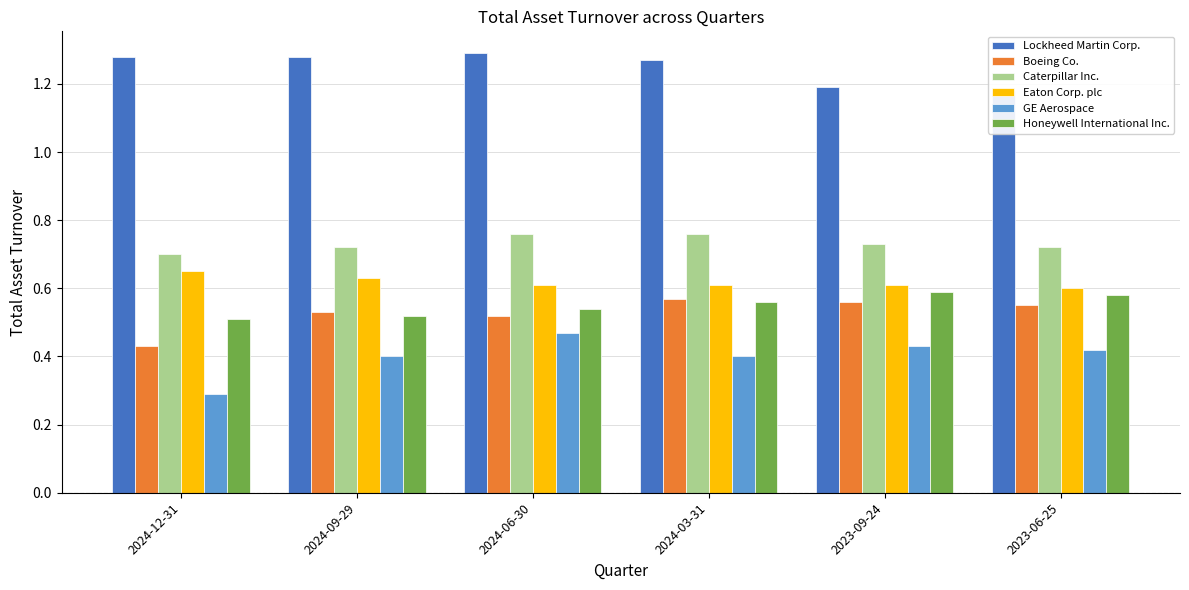

How many bars are there in each group?

6